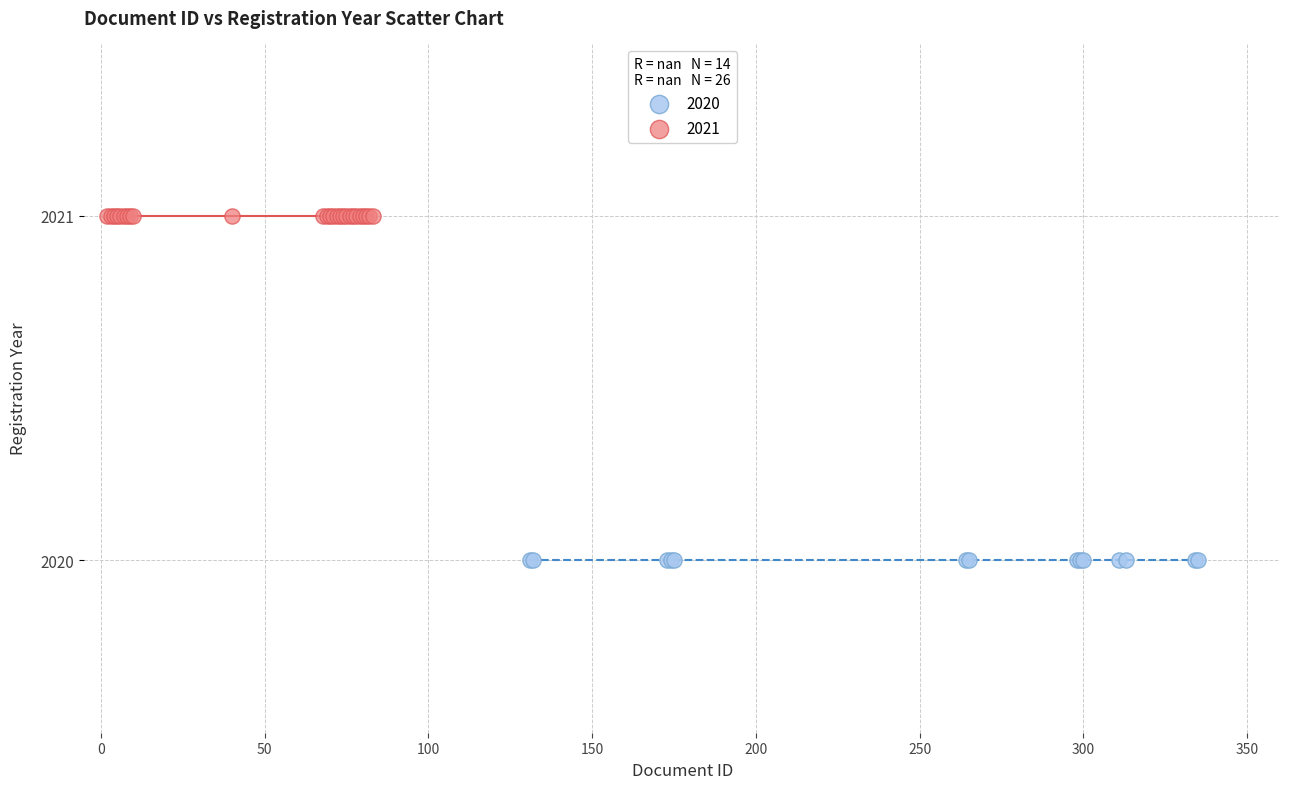

Which series reaches the maximum Y coordinate?

2021